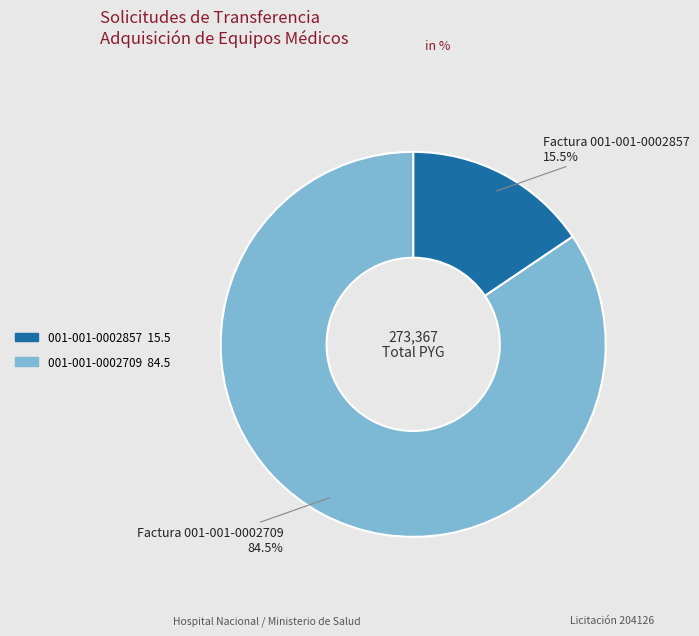

Is 001-001-0002857 the majority of the pie?

No